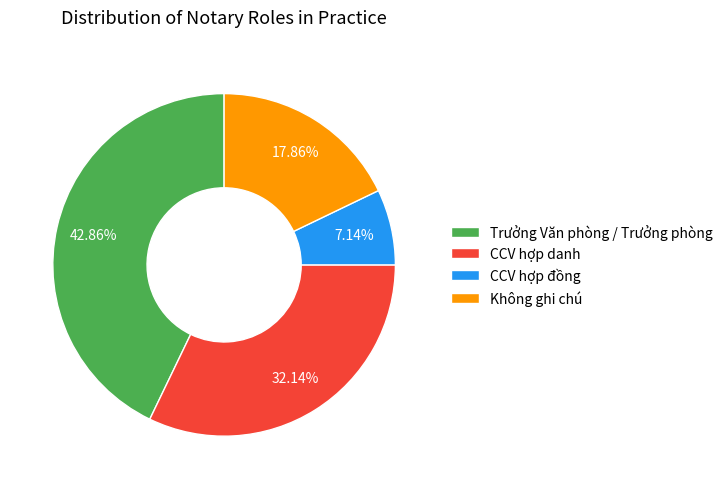

Rank the categories by value from highest to lowest.

Trưởng Văn phòng / Trưởng phòng, CCV hợp danh, Không ghi chú, CCV hợp đồng